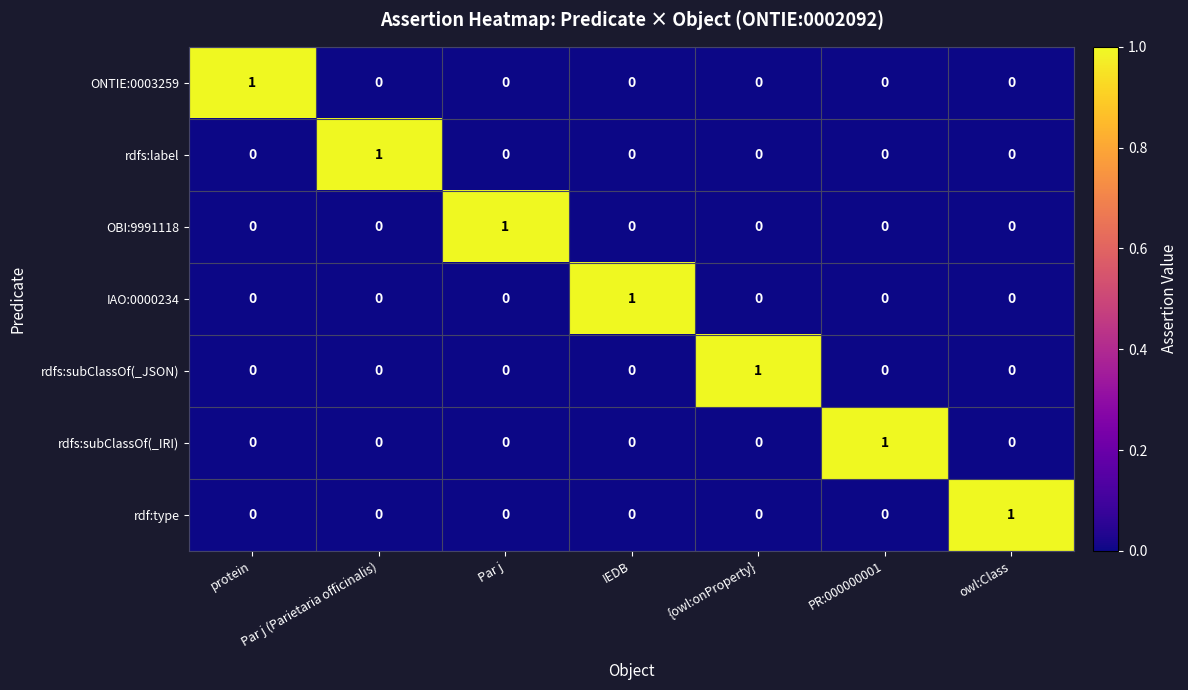

How many distinct data groups are displayed?

7